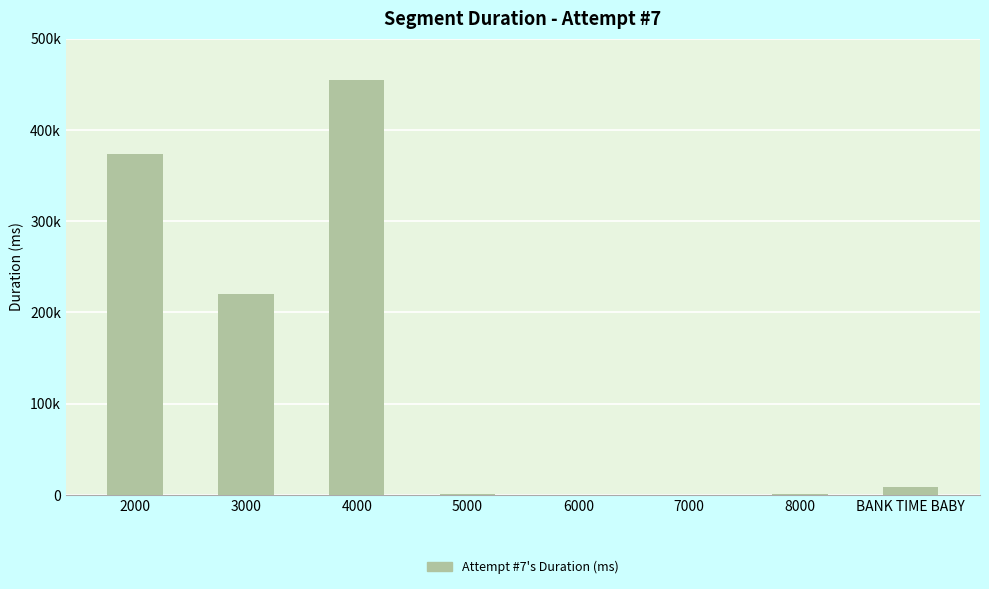

Reading left to right, transcribe all the data shown in this chart.

373899	220341	454073	381	204	230	1061	8514